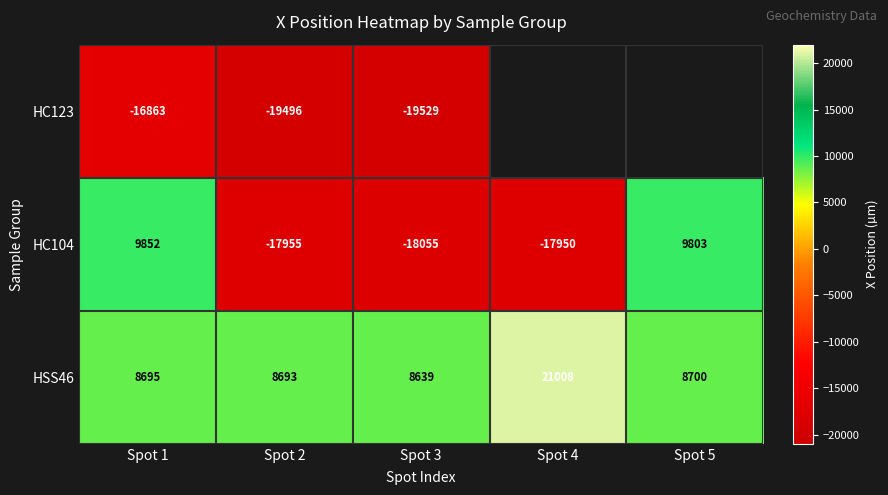

What is the approximate value of HC104 at Spot 3, to the nearest 50?

-18050